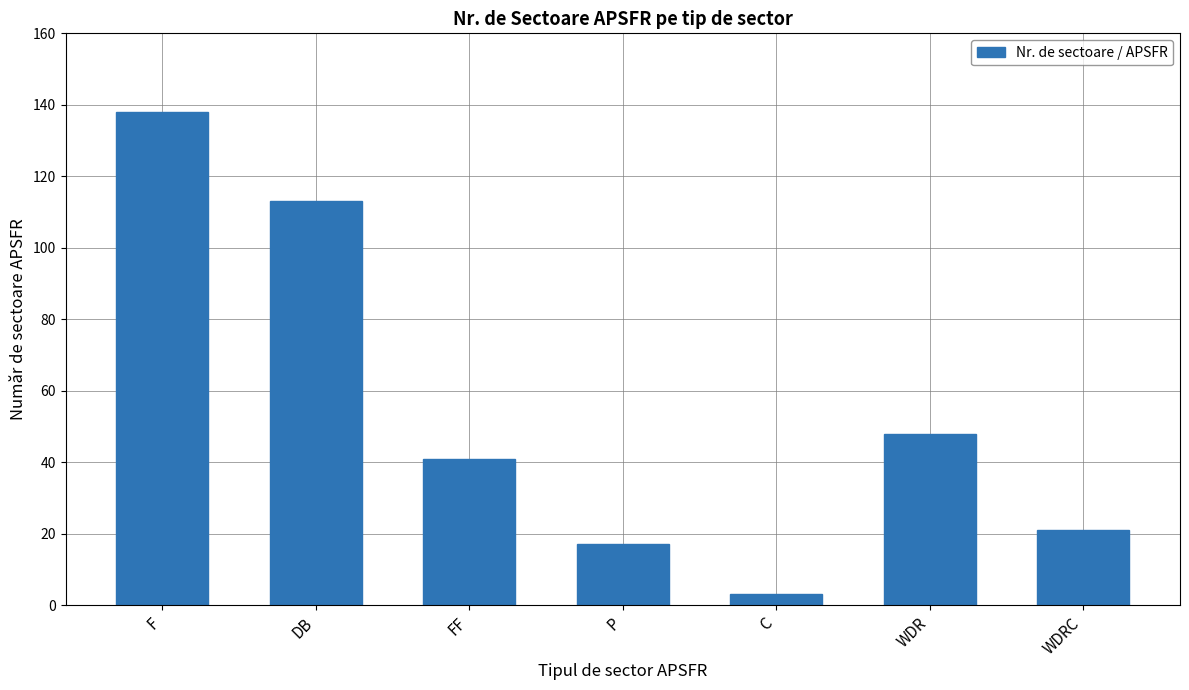

What is the difference between the maximum and minimum values?

135